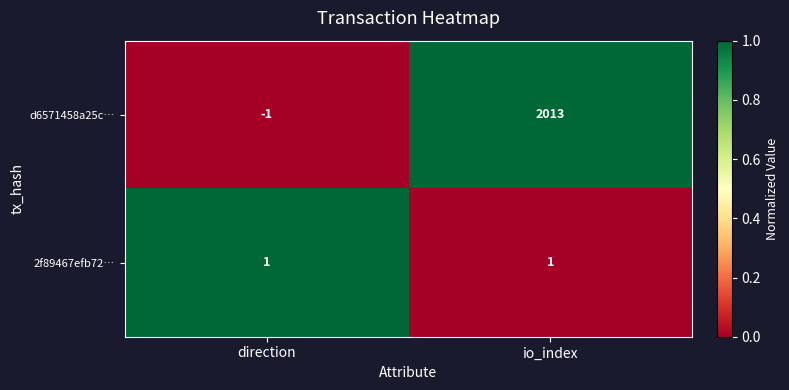

The d6571458a25c… series shows 2013 at io_index. True or false?

True